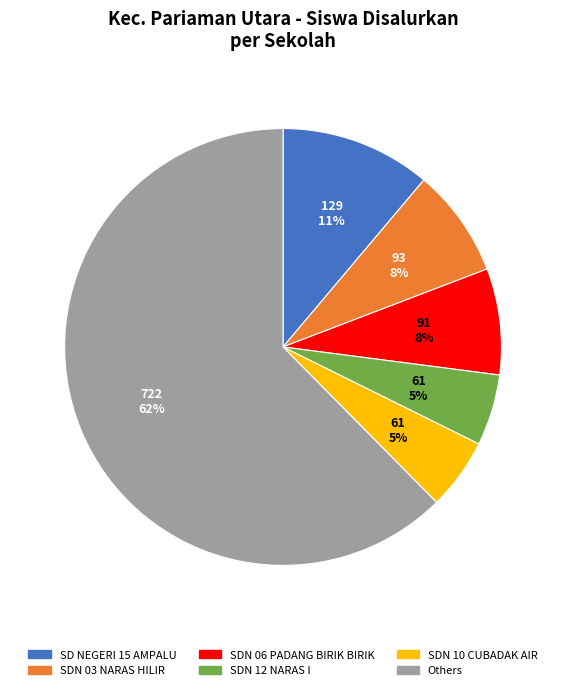

Between SDN 10 CUBADAK AIR and Others, which is larger?

Others